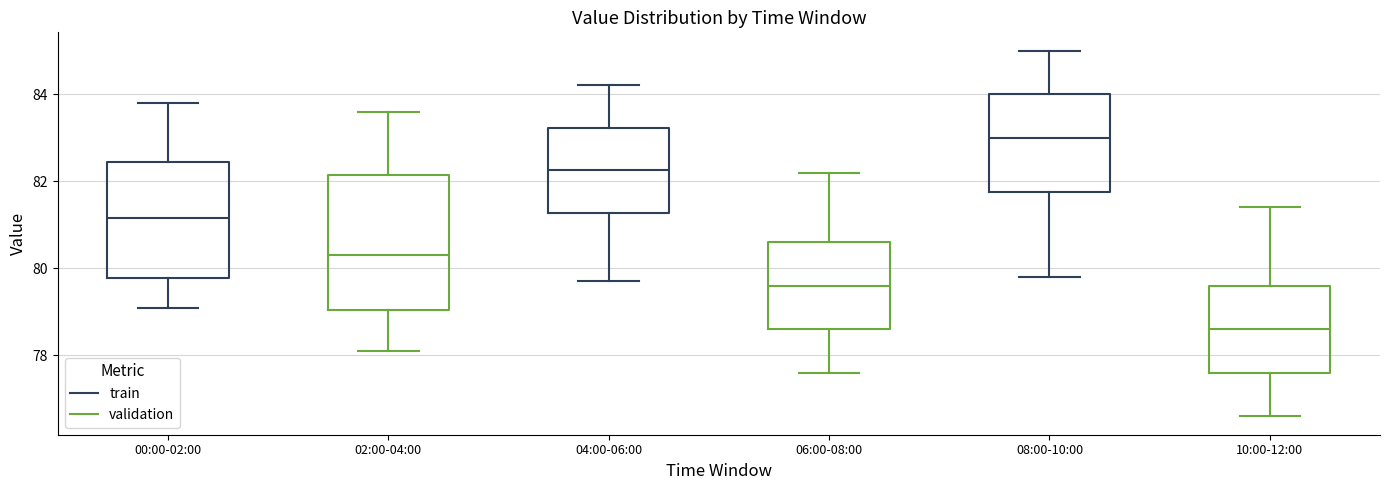

Reading left to right, read every box against the y-axis: the position of its median line, the range the box covers, and the ends of its whiskers. The values are not printed on the chart, so give them approximately, as read against the axis.

00:00-02:00: median 81.2, box 79.8 to 82.4, whiskers 79.2 to 83.8
02:00-04:00: median 80.4, box 79.0 to 82.2, whiskers 78.2 to 83.6
04:00-06:00: median 82.2, box 81.2 to 83.2, whiskers 79.8 to 84.2
06:00-08:00: median 79.6, box 78.6 to 80.6, whiskers 77.6 to 82.2
08:00-10:00: median 83.0, box 81.8 to 84.0, whiskers 79.8 to 85.0
10:00-12:00: median 78.6, box 77.6 to 79.6, whiskers 76.6 to 81.4